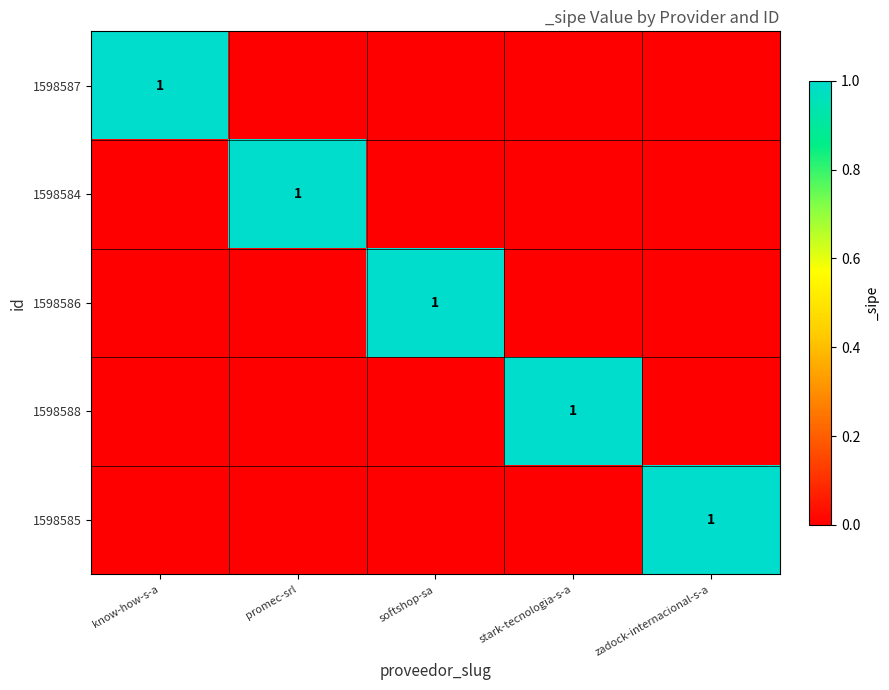

Between promec-srl and softshop-sa, which is larger?

promec-srl